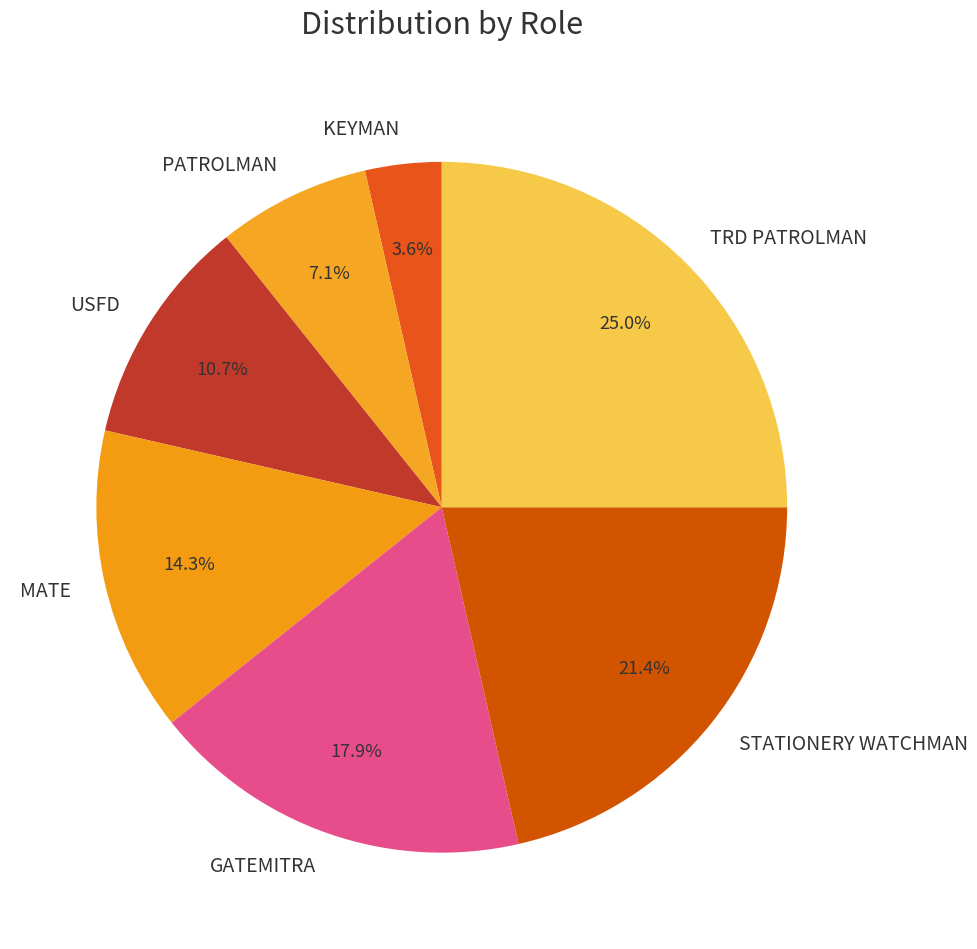

Does GATEMITRA represent more than half of the total?

No